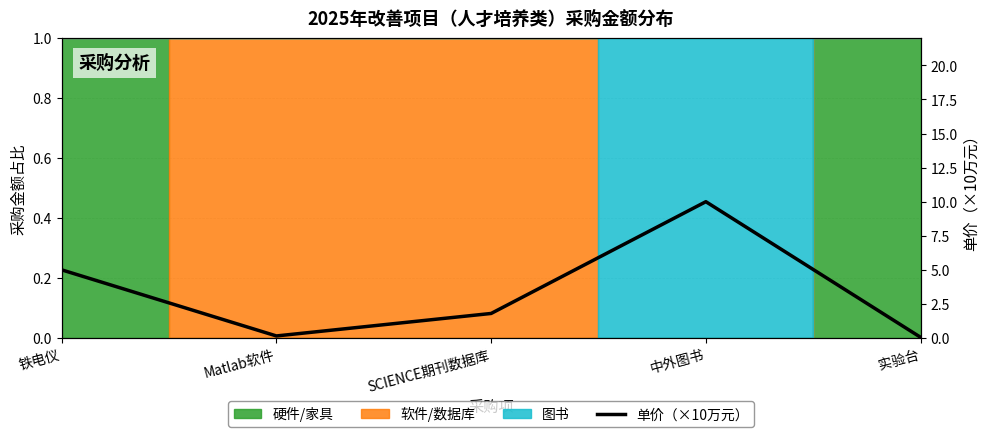

What is the change in value from Matlab软件 to 实验台?

-0.1